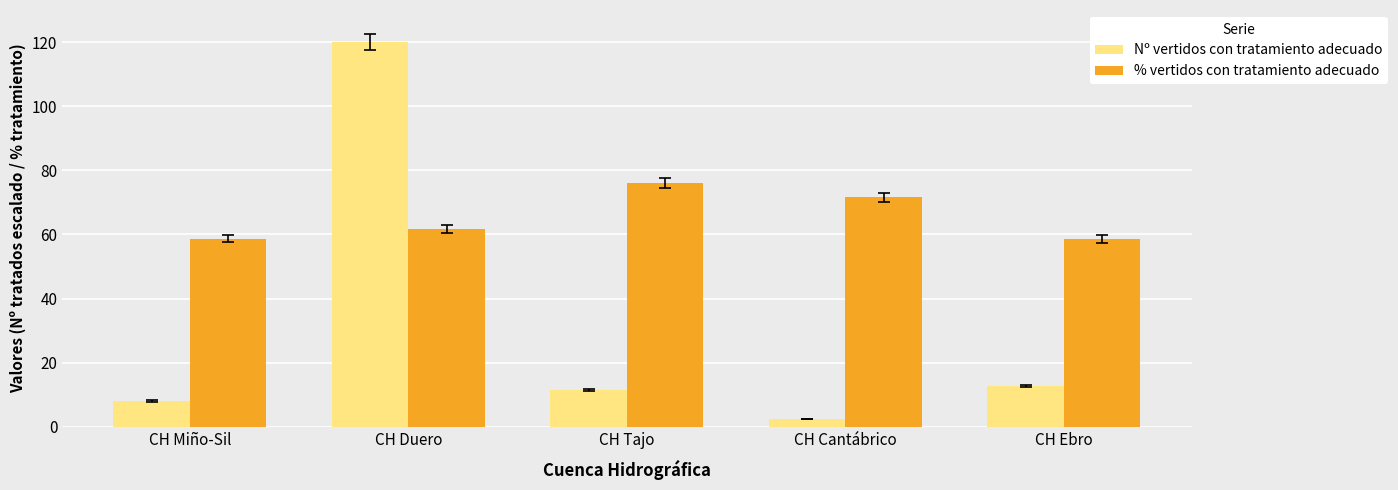

What is the label of the 2nd bar from the left?

CH Duero